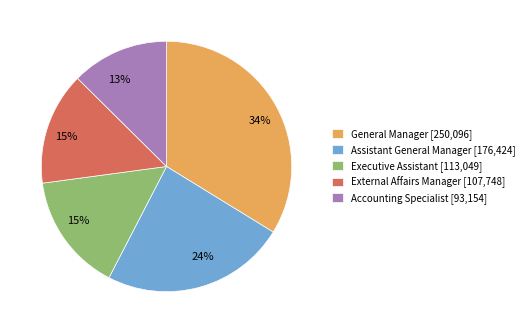

To the nearest percent, what is the difference between the largest and smallest slice percentages?

21%